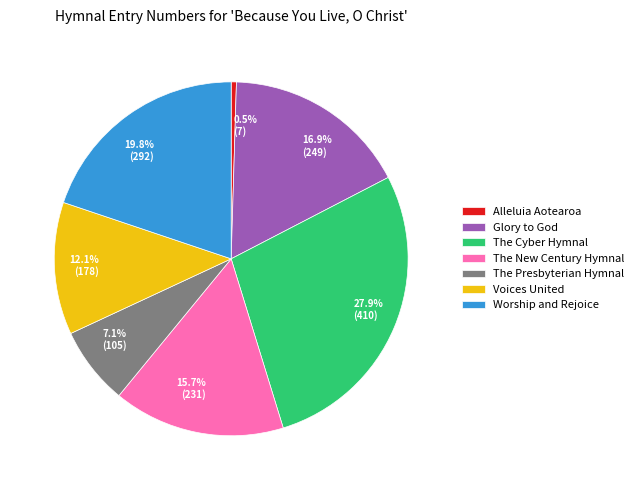

To the nearest percent, what percentage of the pie is The Cyber Hymnal?

28%